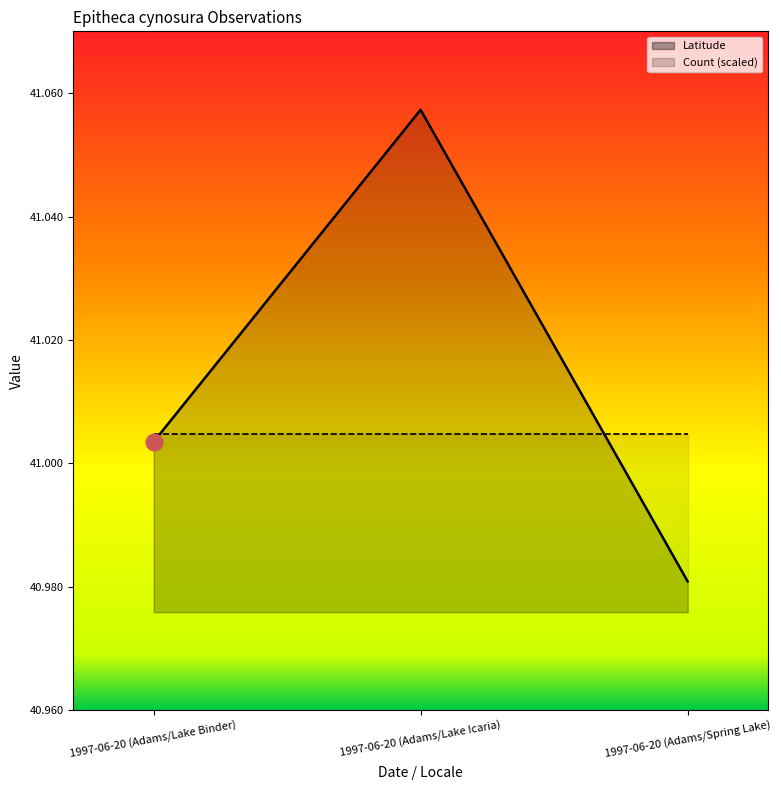

What is the ratio of the value at 1997-06-20 (Adams/Lake Binder) to the value at 1997-06-20 (Adams/Spring Lake)?

1.0